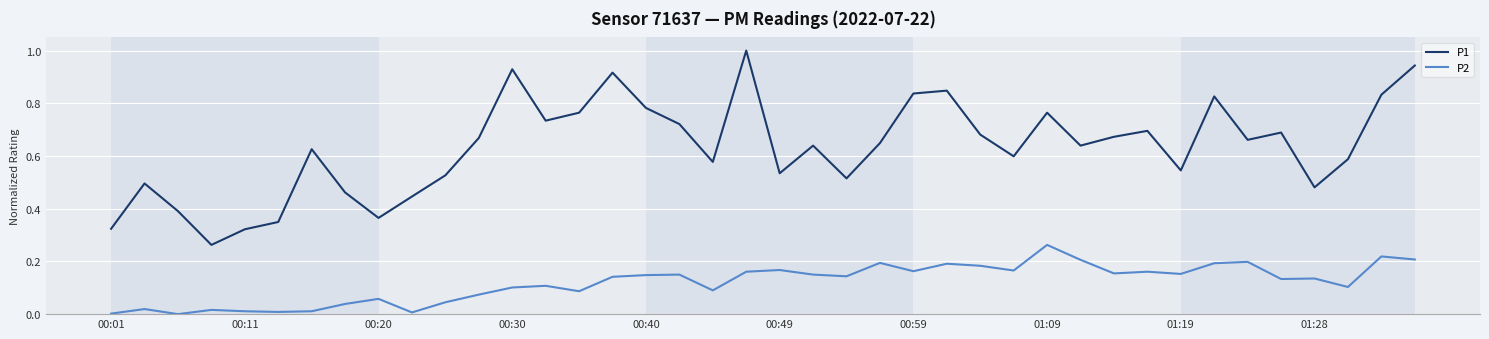

True or false: P1 and P2 cross at least once.

False